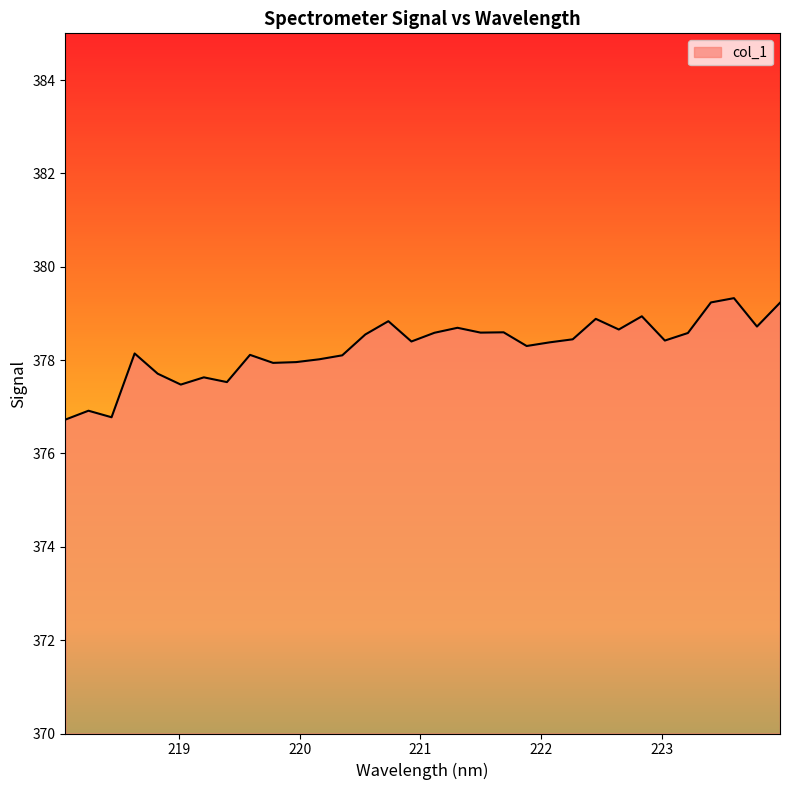

What is the maximum value shown in the chart?

379.3